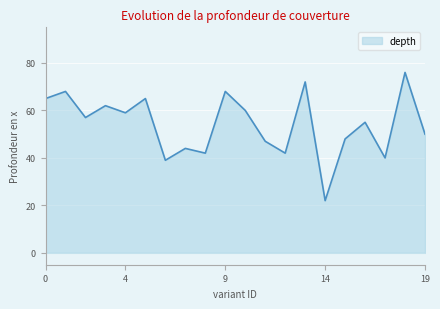

What is the maximum value shown in the chart?

76